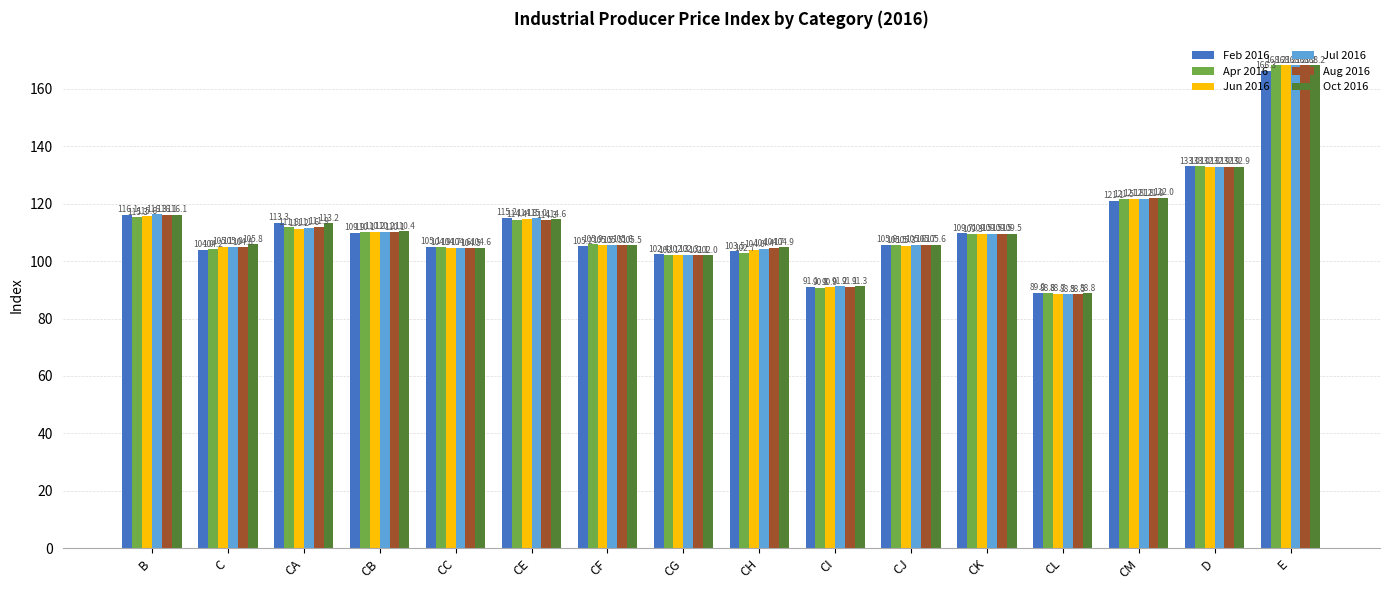

What is the difference between the second highest and second lowest values in the Feb 2016 series?

41.9